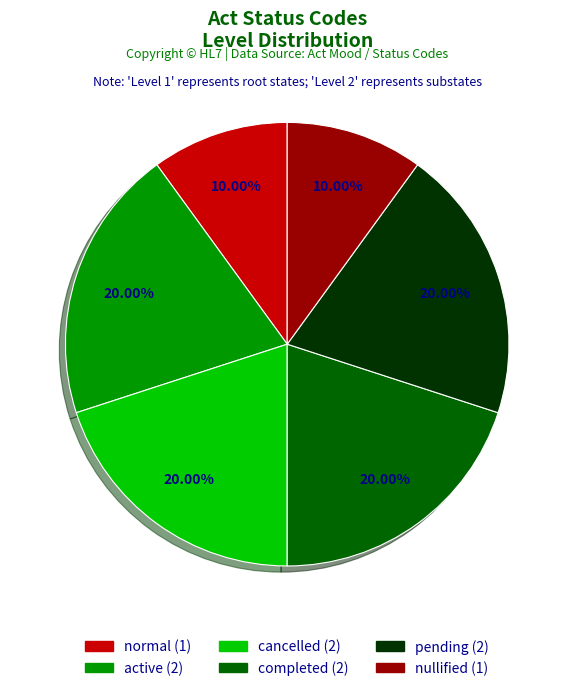

Is the sum of normal and pending greater than half?

No